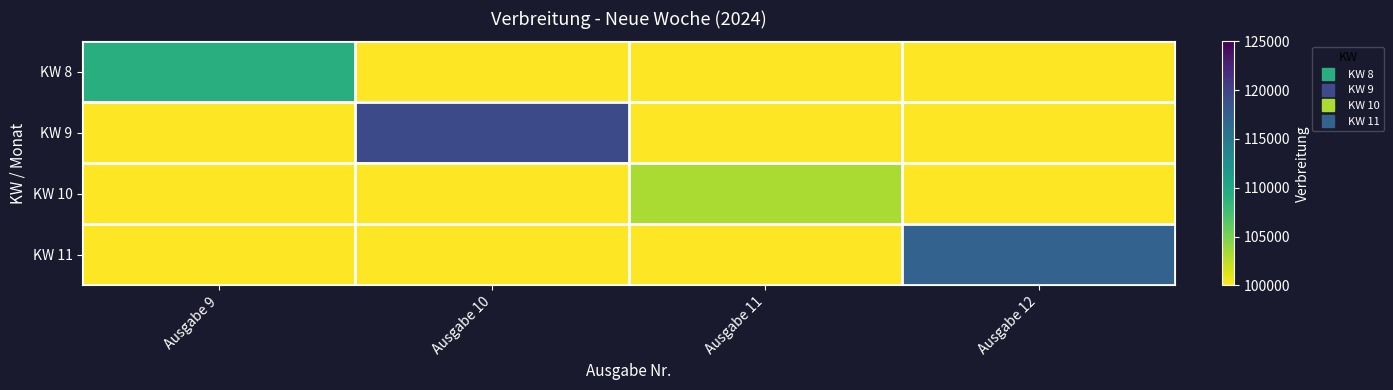

Which series changed the most between Ausgabe 10 and Ausgabe 12?

KW 9